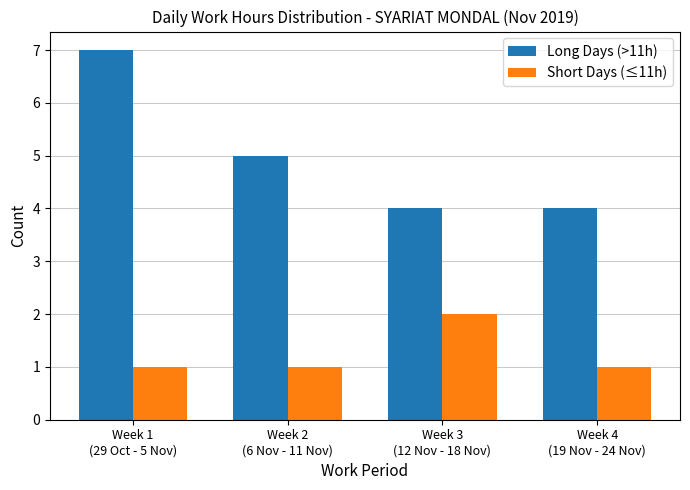

Reading right to left, transcribe all the data shown in this chart.

Long Days (>11h): 4	4	5	7
Short Days (≤11h): 1	2	1	1